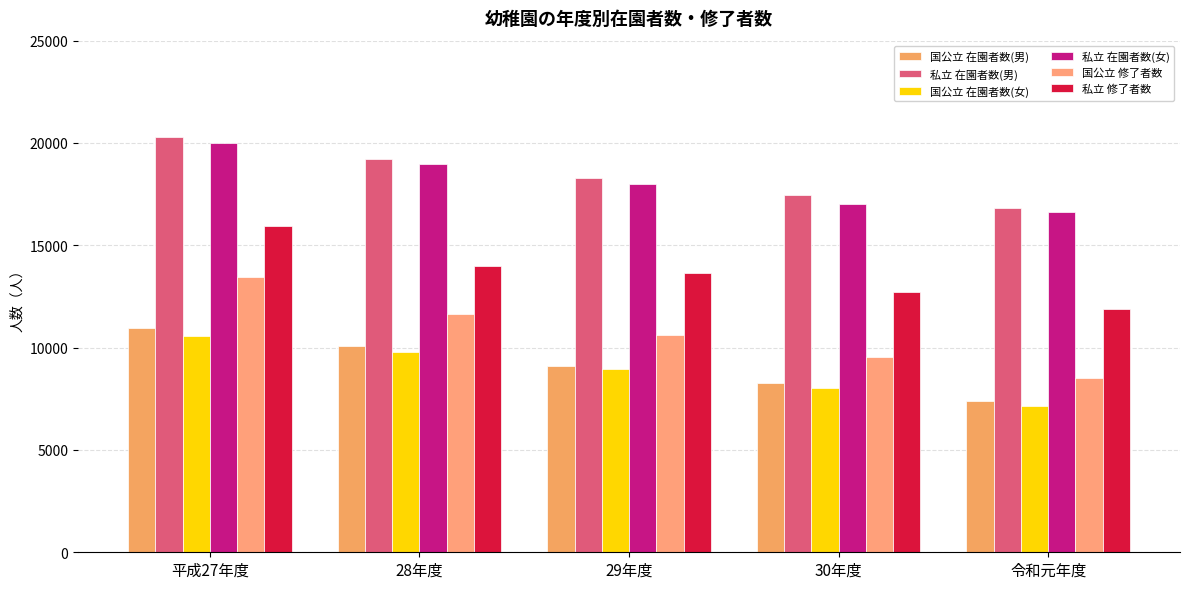

How many series are shown in this chart?

6